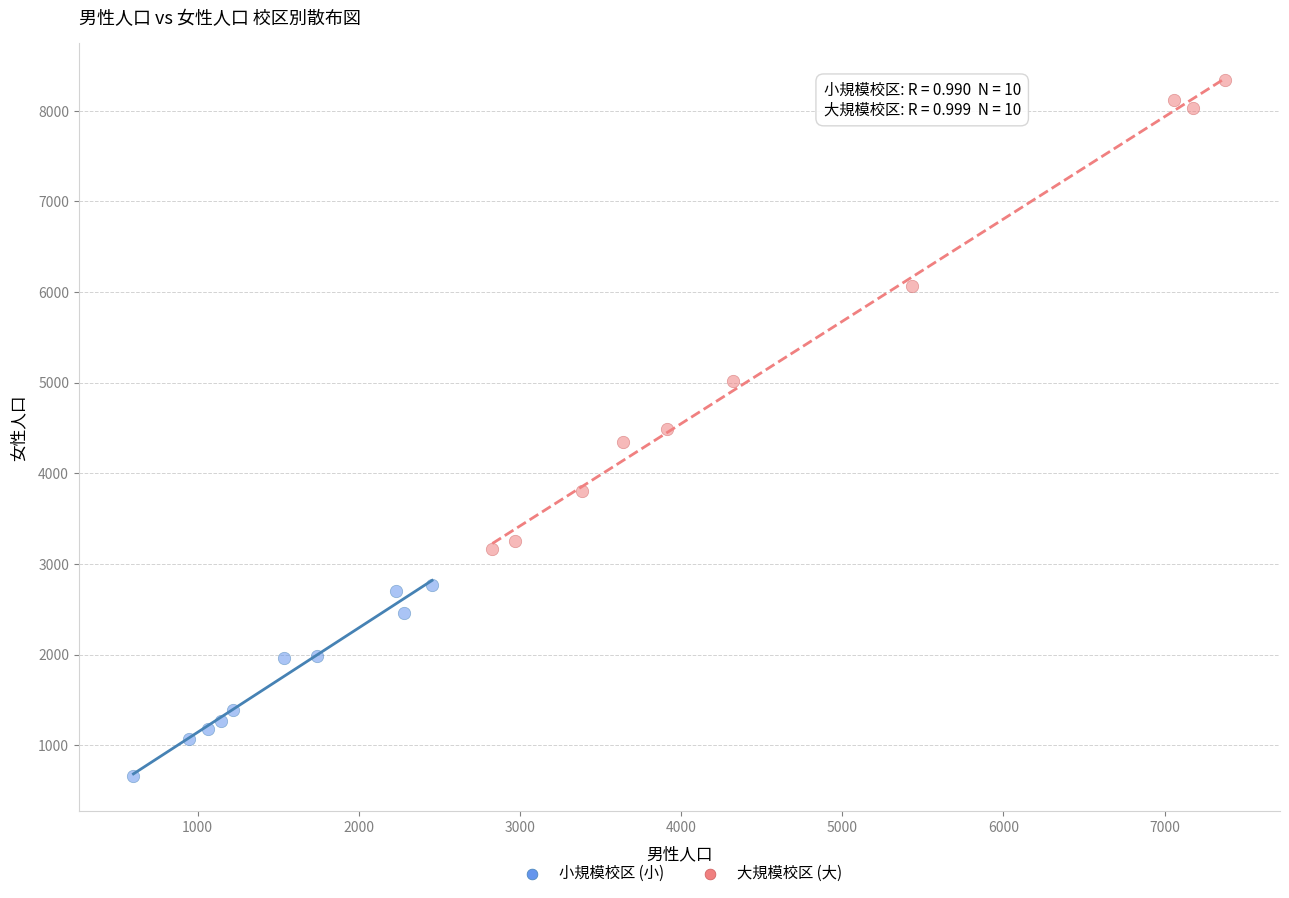

Which series reaches the maximum Y coordinate?

大規模校区 (大)